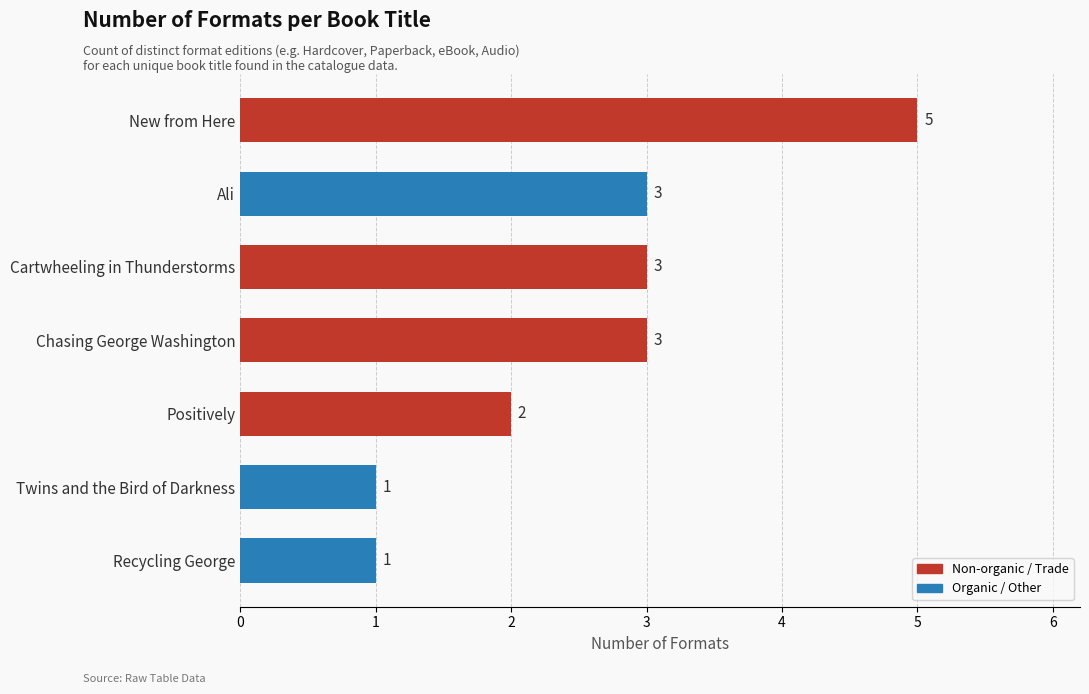

Which category has the highest value across all series?

New from Here